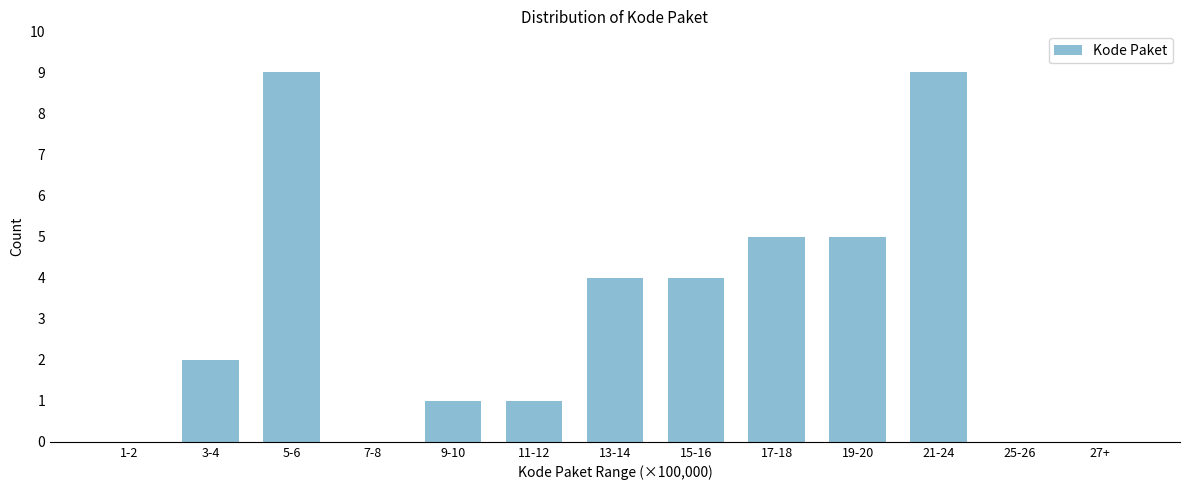

Reading left to right, what are all the values shown in this chart?

1-2=0	3-4=2	5-6=9	7-8=0	9-10=1	11-12=1	13-14=4	15-16=4	17-18=5	19-20=5	21-24=9	25-26=0	27+=0